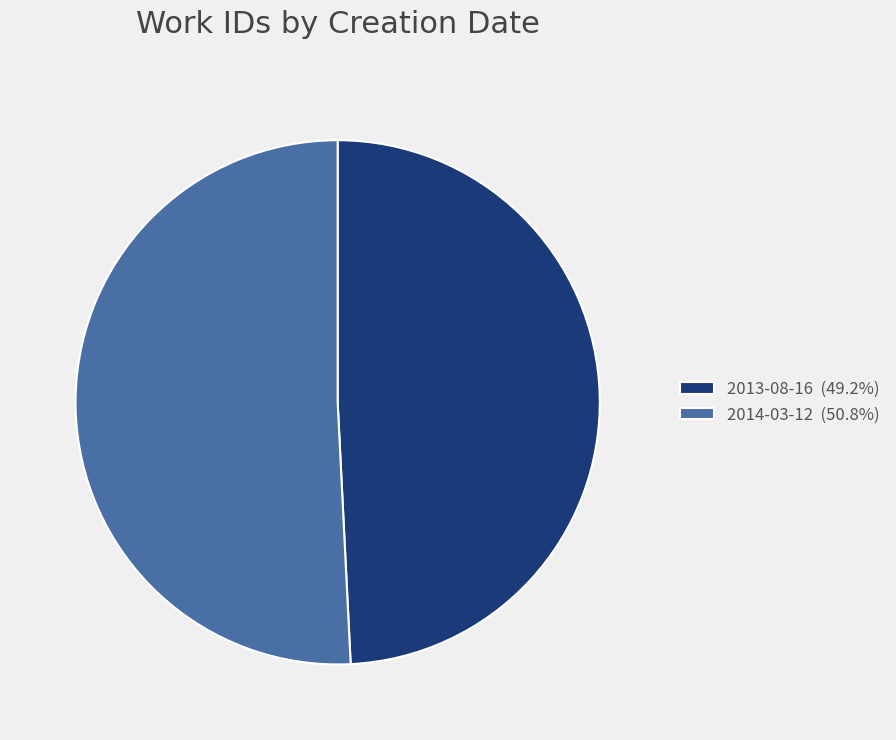

Do 2014-03-12 and 2013-08-16 together represent more than half of the pie?

Yes